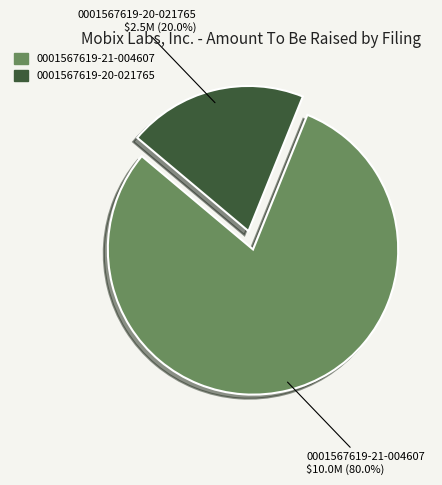

Which has a higher value, 0001567619-21-004607 or 0001567619-20-021765?

0001567619-21-004607